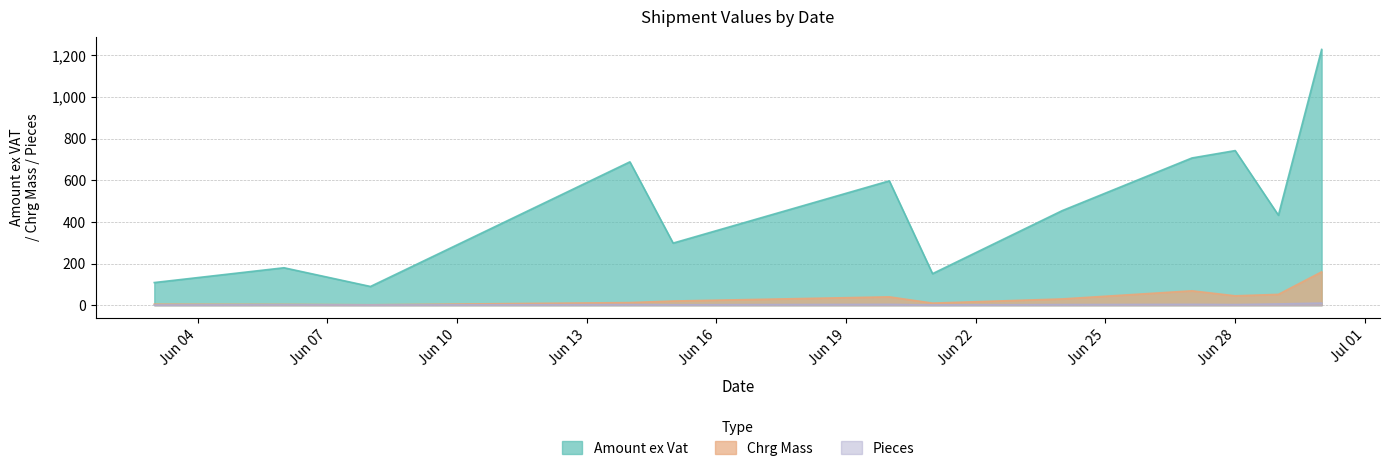

True or false: Chrg Mass has more than 2 interior local peaks.

False